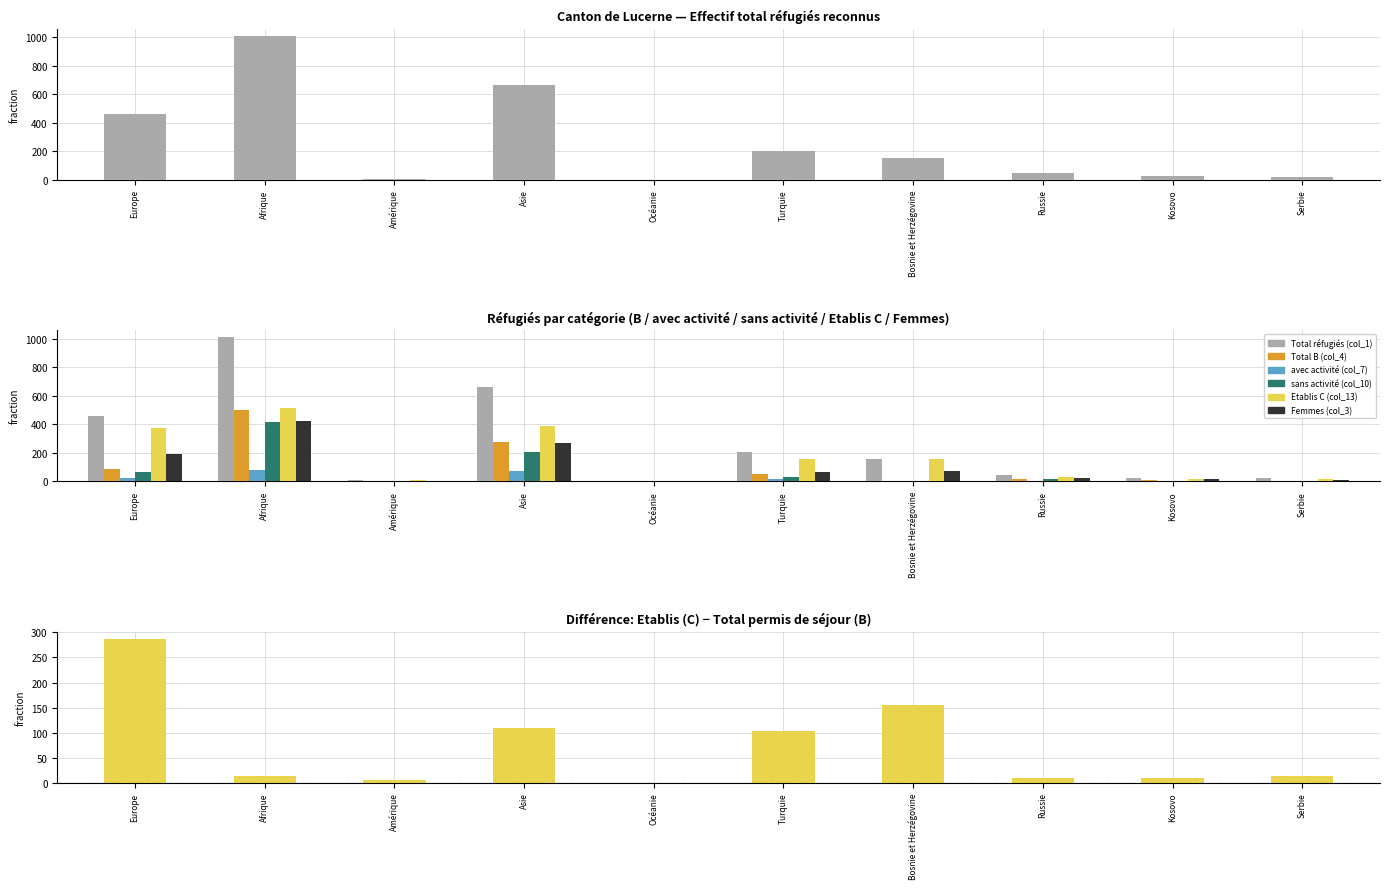

What is the sum of all sans activité (col_10) values?

743